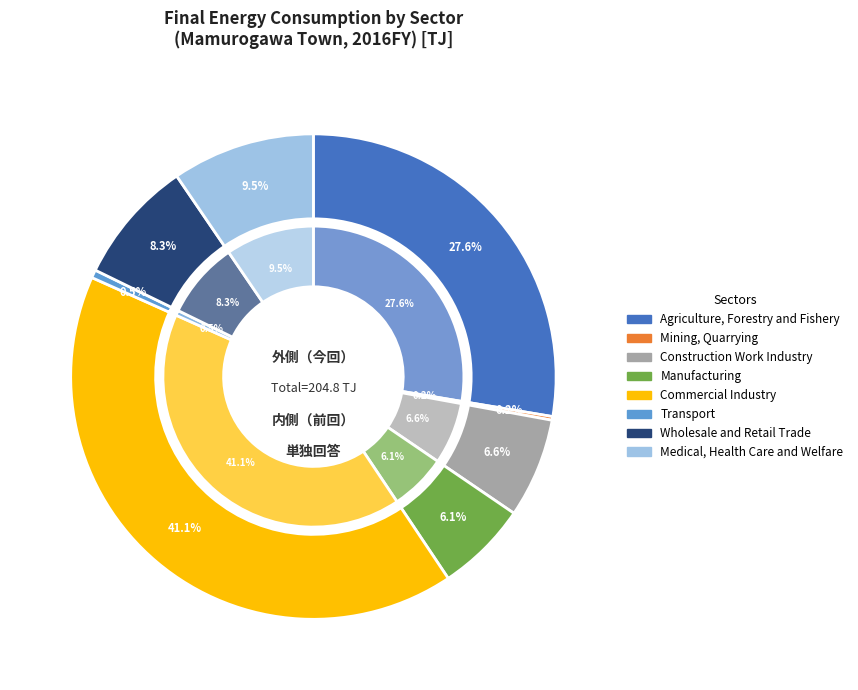

Is Transport the majority of the pie?

No